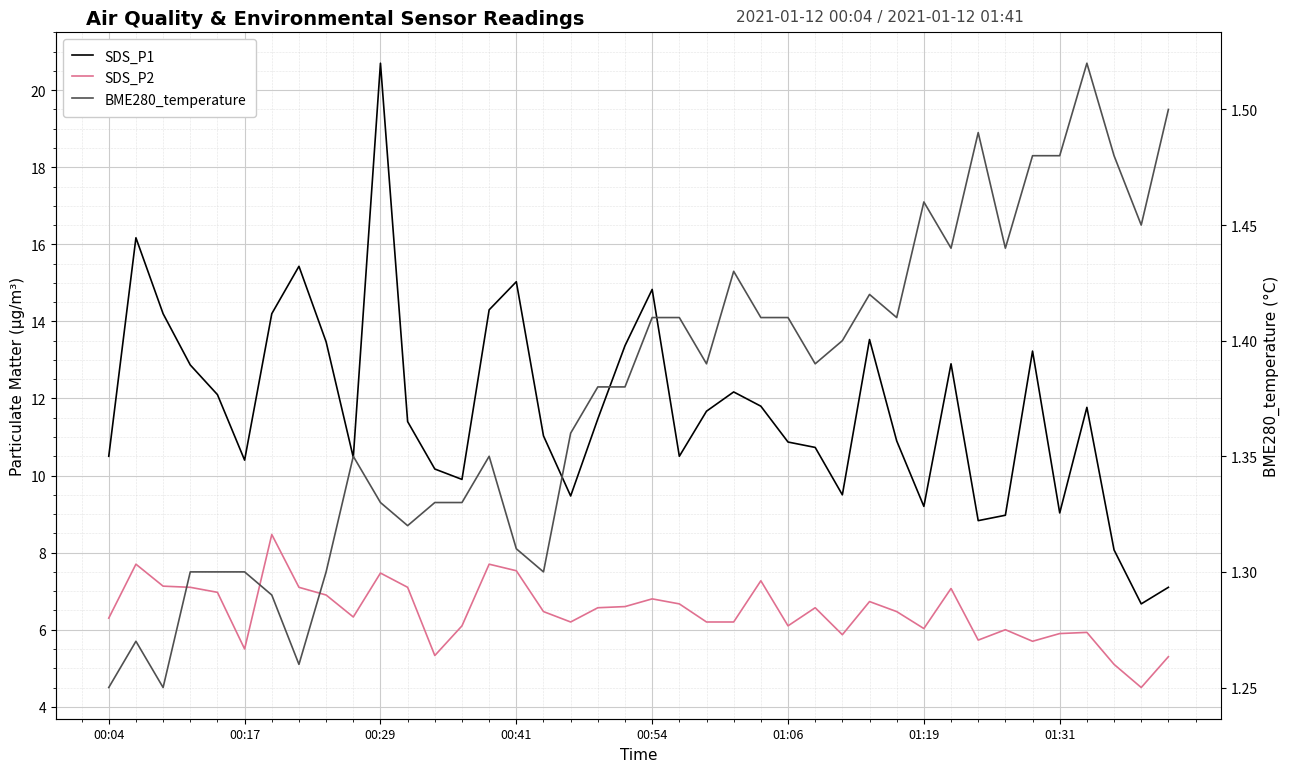

The value of SDS_P1 at 18 is 11.5. True or false?

True